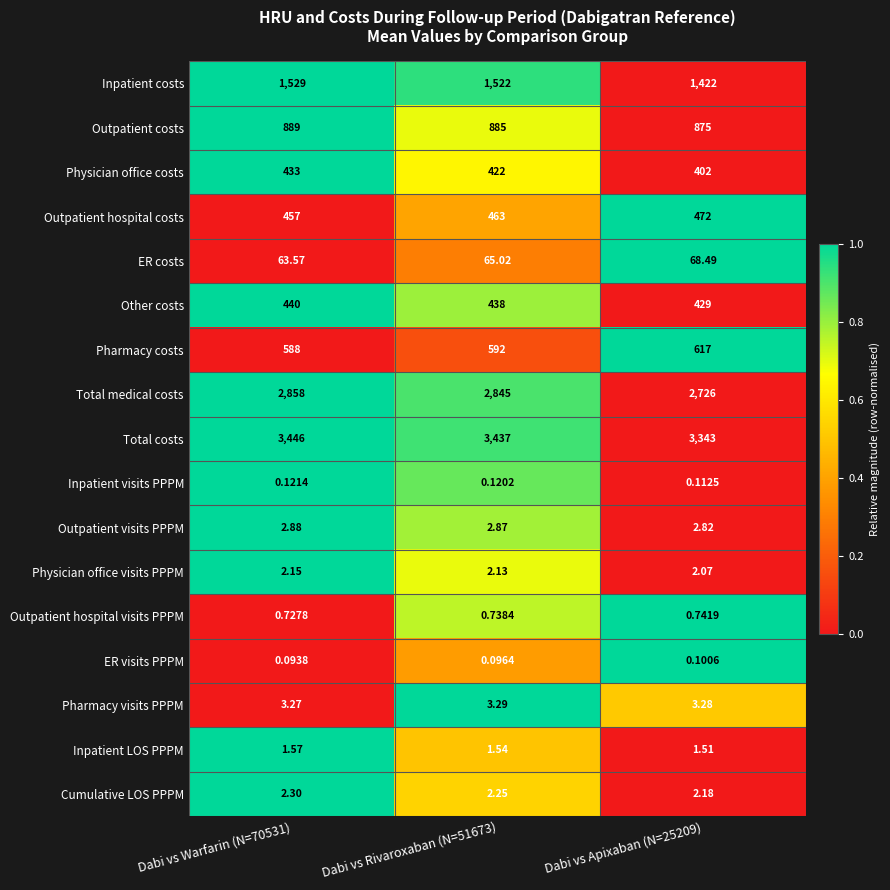

Which series has the widest spread of values?

Total medical costs